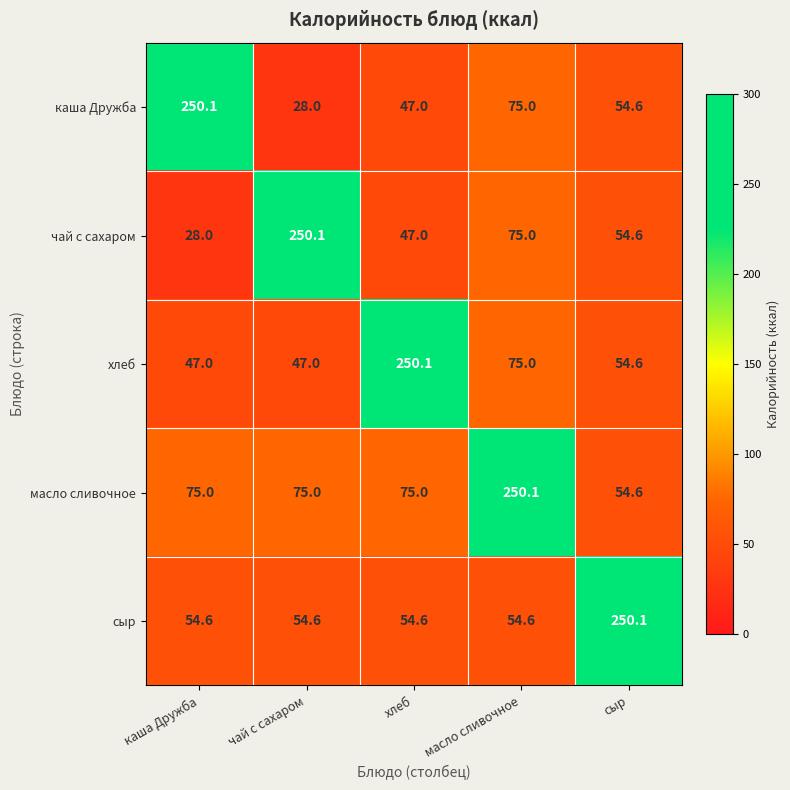

What is the spread (max minus min) of values at каша Дружба?

222.1